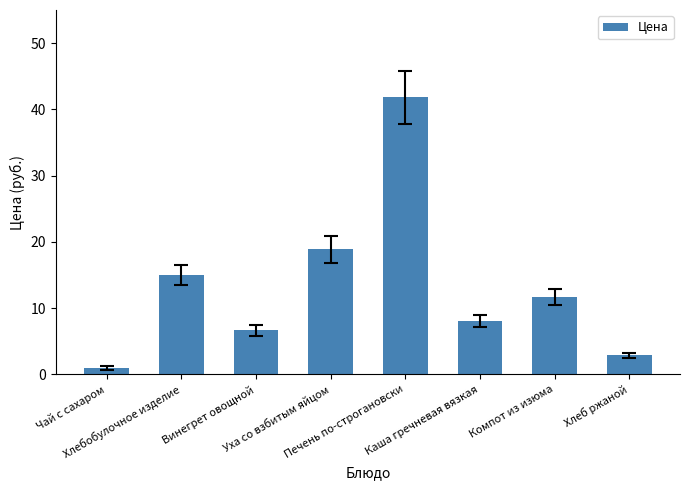

Rank the categories by value from highest to lowest.

Печень по-строгановски, Уха со взбитым яйцом, Хлебобулочное изделие, Компот из изюма, Каша гречневая вязкая, Винегрет овощной, Хлеб ржаной, Чай с сахаром